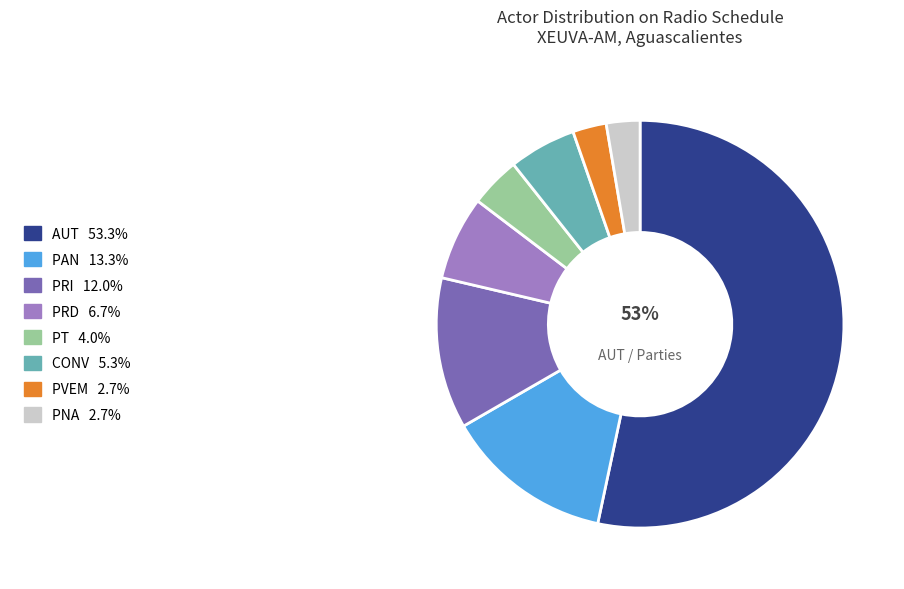

Does any single category account for the majority?

Yes